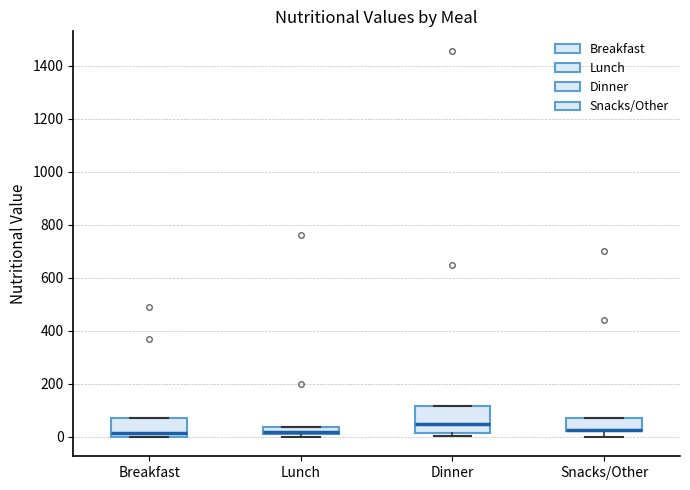

Which box is the tallest, from its lower edge to its upper edge?

Dinner